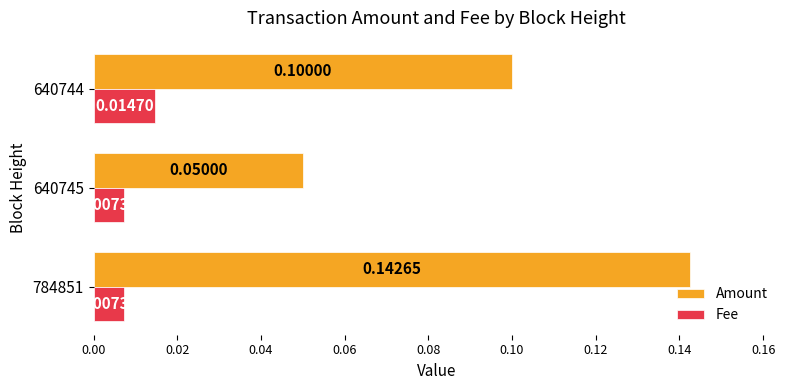

Which series changed the most between 640745 and 640744?

Amount